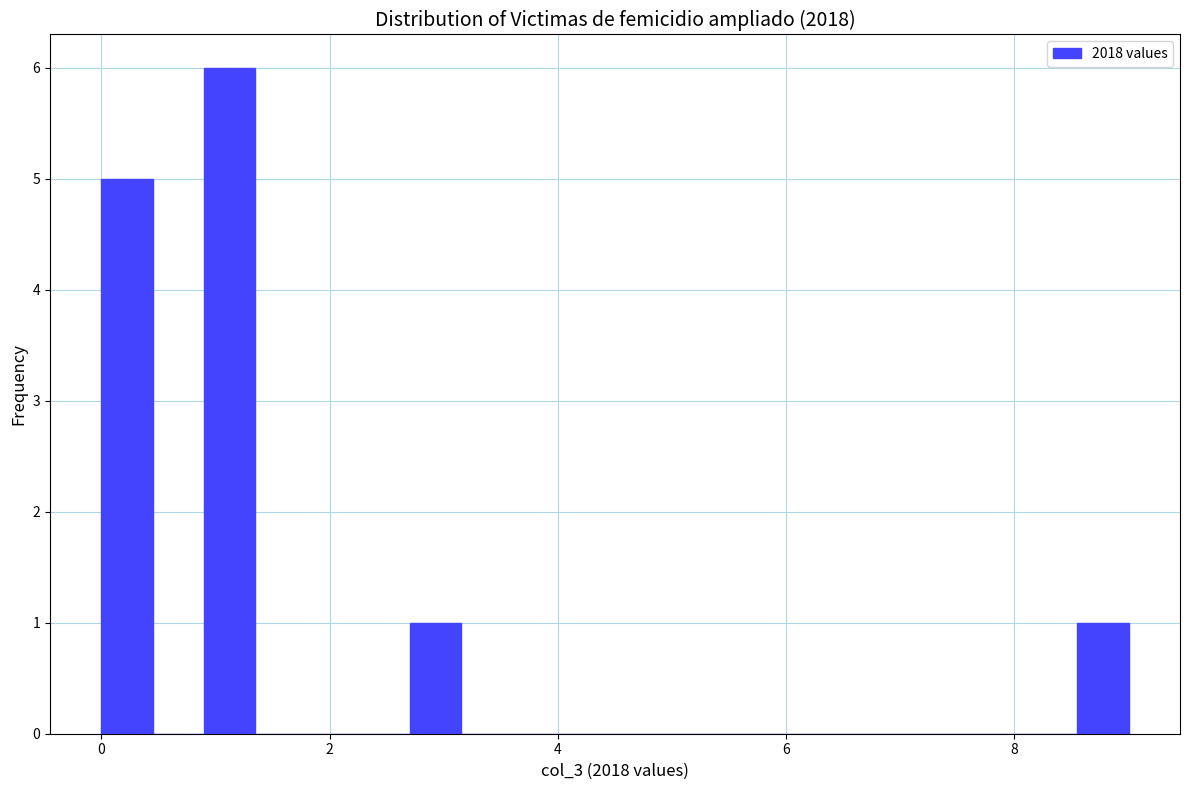

Read against the x-axis, roughly where is the centre of the tallest bar?

1.2